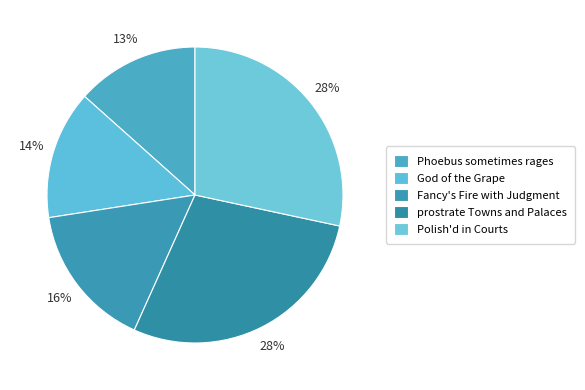

Does any single category account for the majority?

No